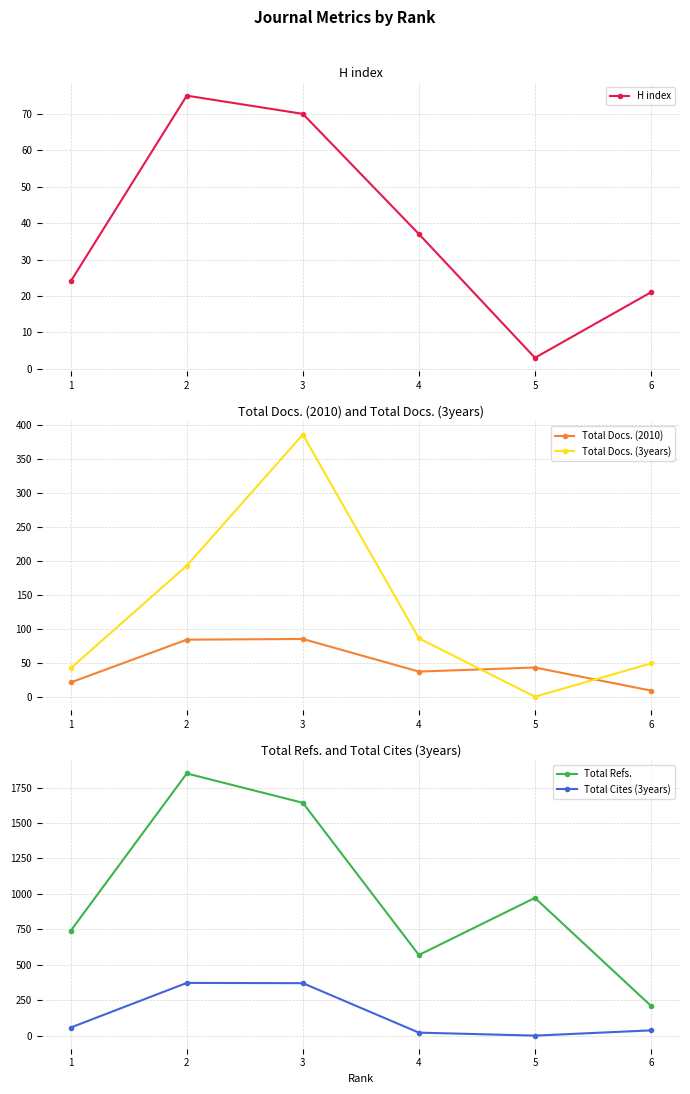

How many values in the Total Docs. (3years) series are below 86?

3